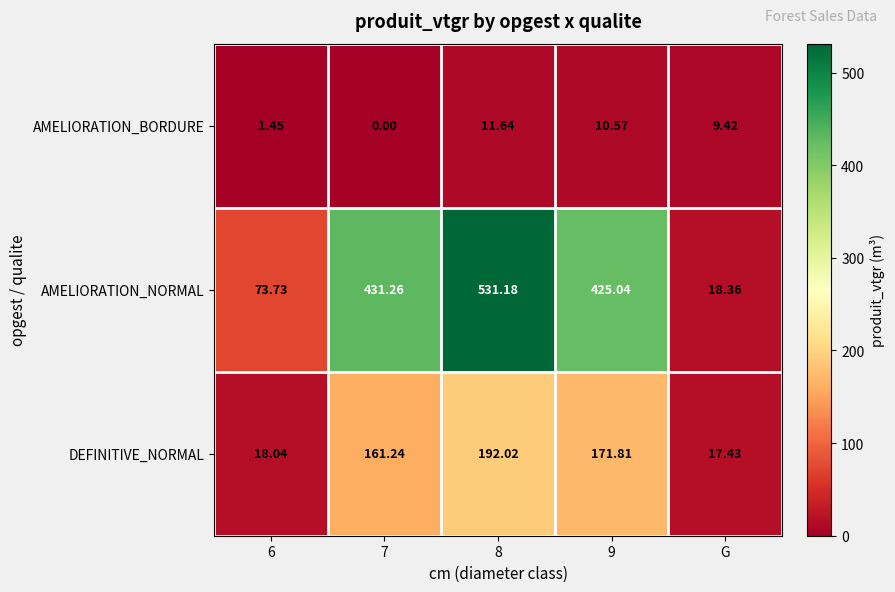

Is the value of DEFINITIVE_NORMAL at 7 greater than the value of AMELIORATION_BORDURE at 9?

Yes